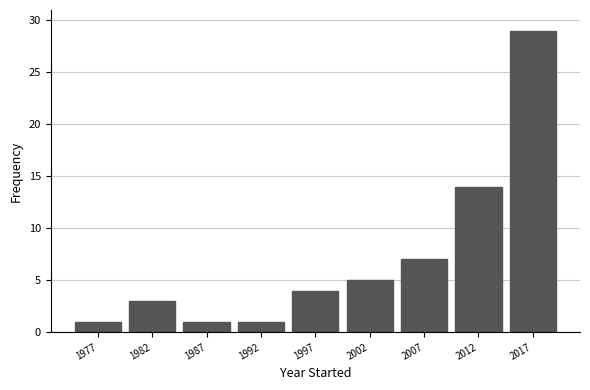

Reading right to left, list all the values displayed in this chart.

29	14	7	5	4	1	1	3	1